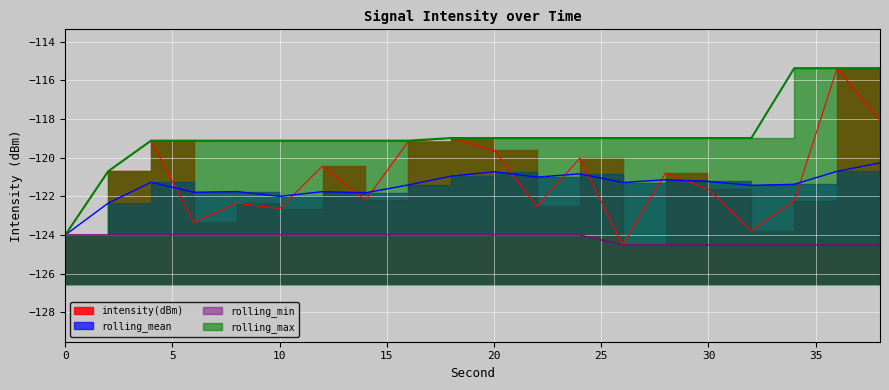

What is the sum of all rolling_mean values?

-2429.1